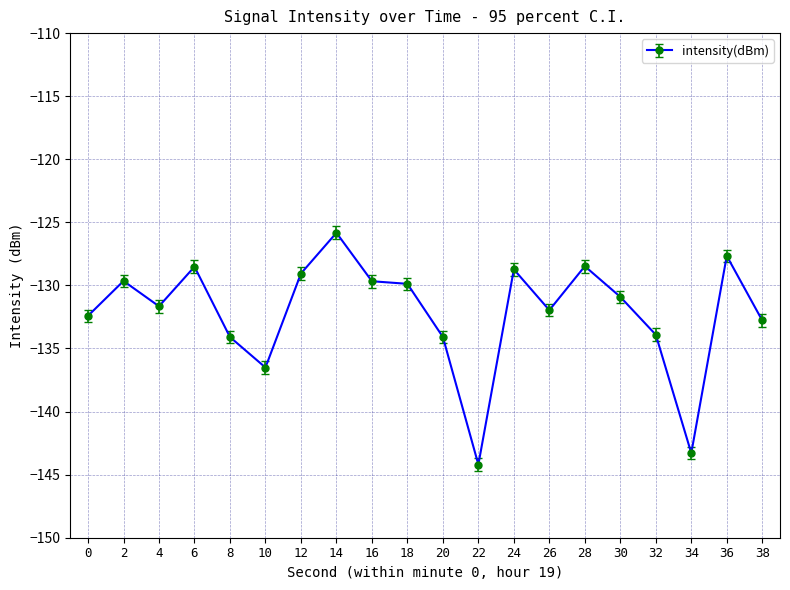

The value at 16 is -205.5. True or false?

False